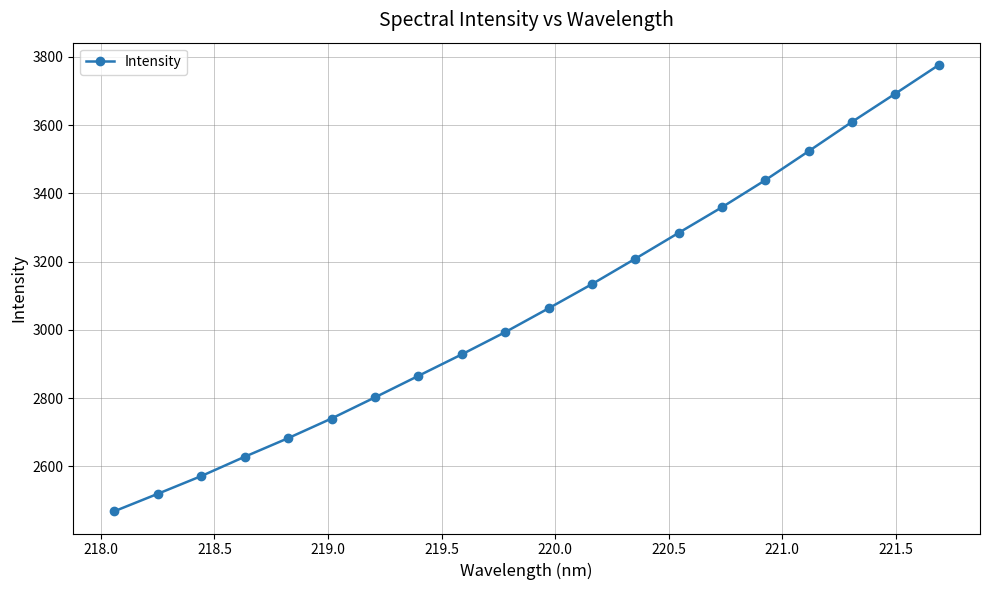

What is the minimum value shown in the chart?

2468.7